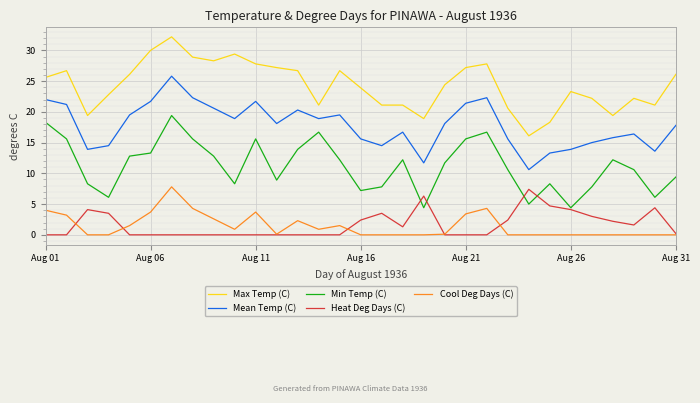

Which series has the largest total across all categories?

Max Temp (C)